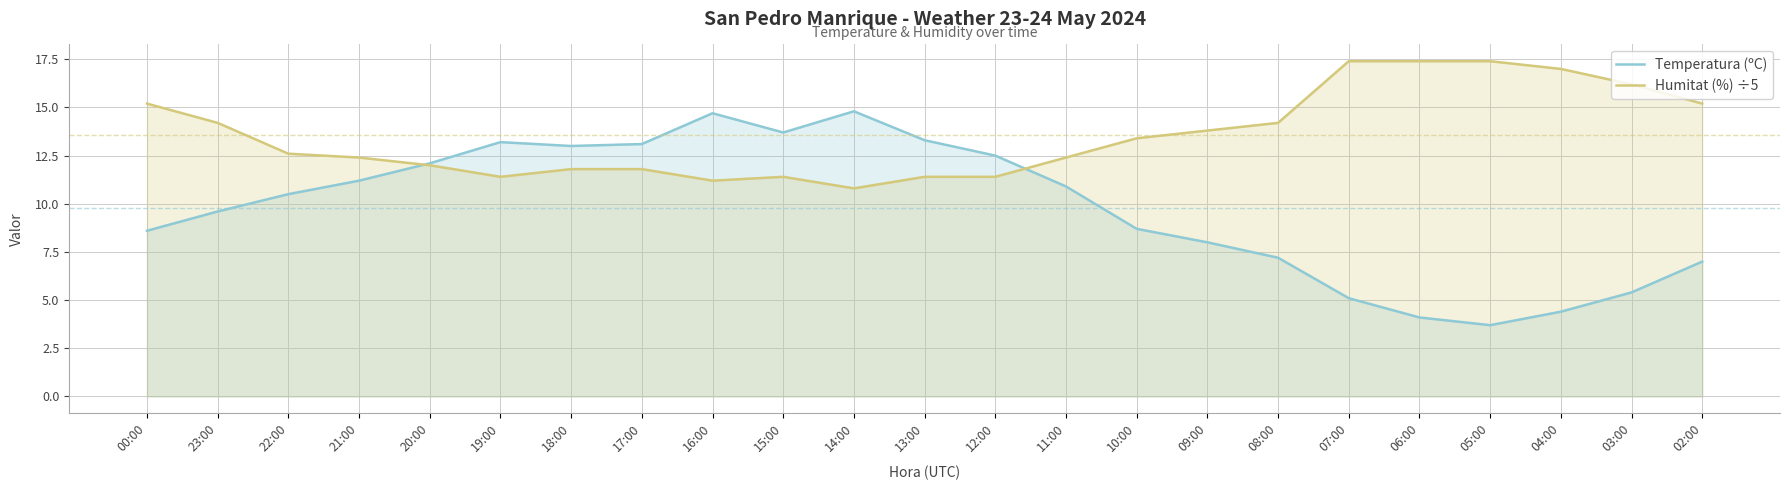

What is the lowest value of the Temperatura (ºC) series?

3.7